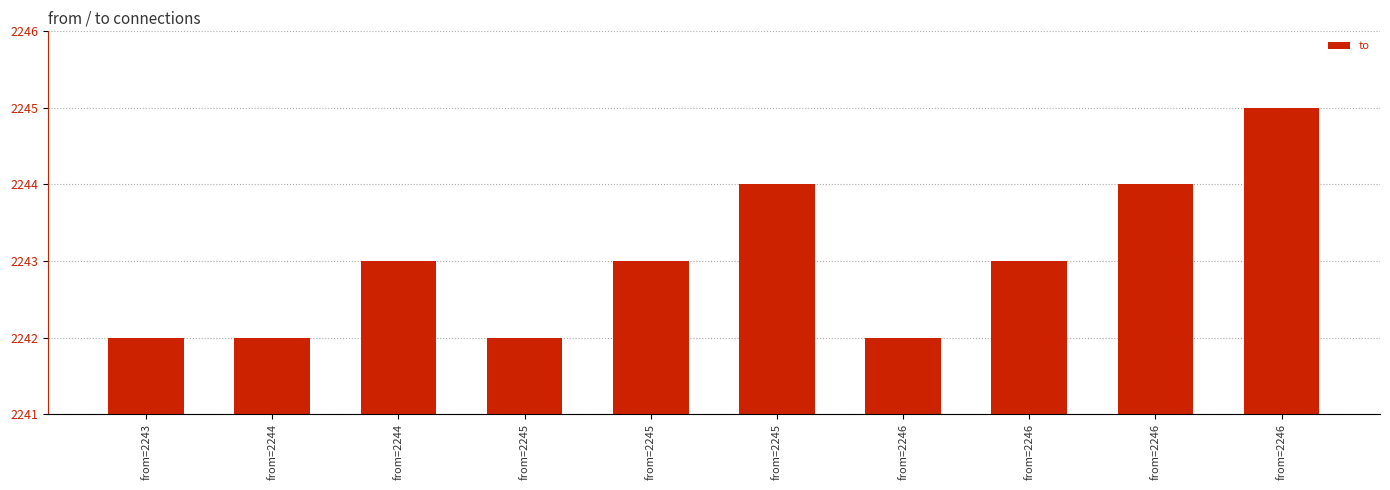

Count the number of categories in the chart.

10